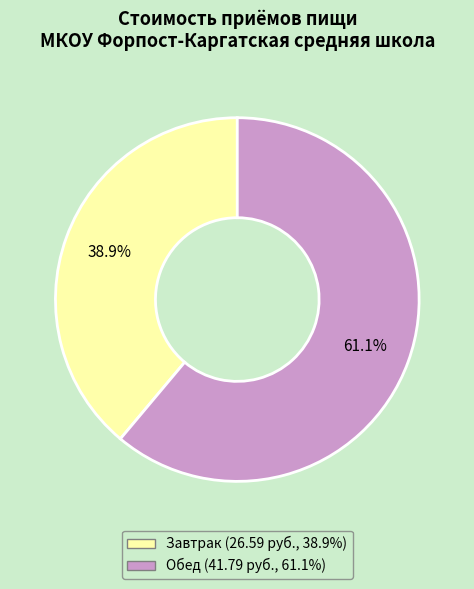

What is the ratio of the value at Завтрак to the value at Обед?

0.6